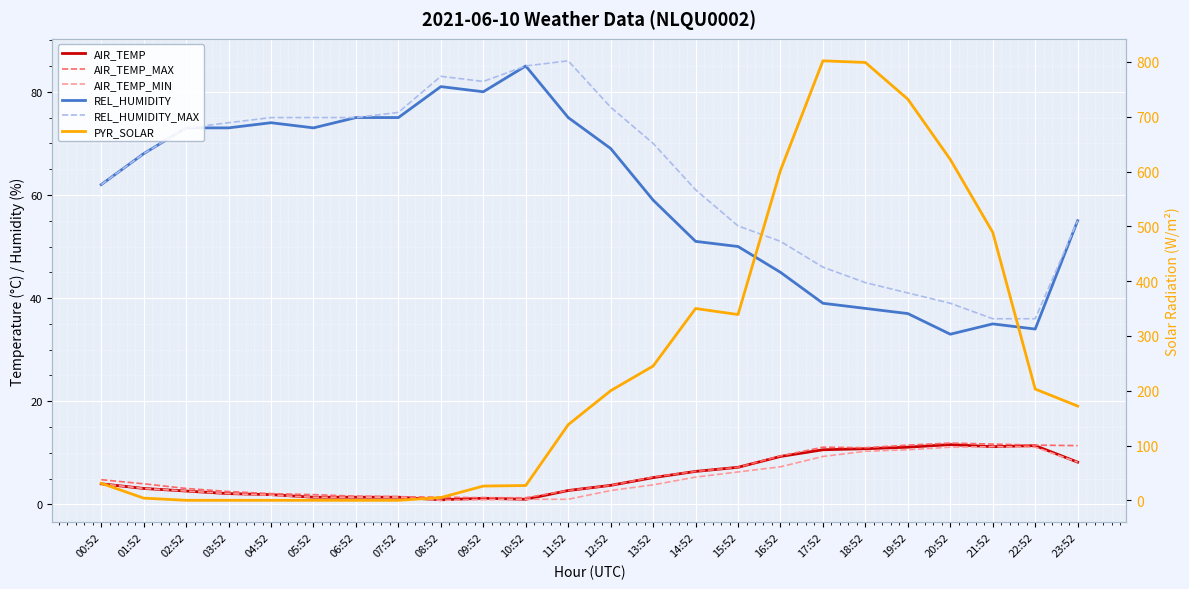

What is the value of the AIR_TEMP_MAX point at the 13th from the left?

3.7